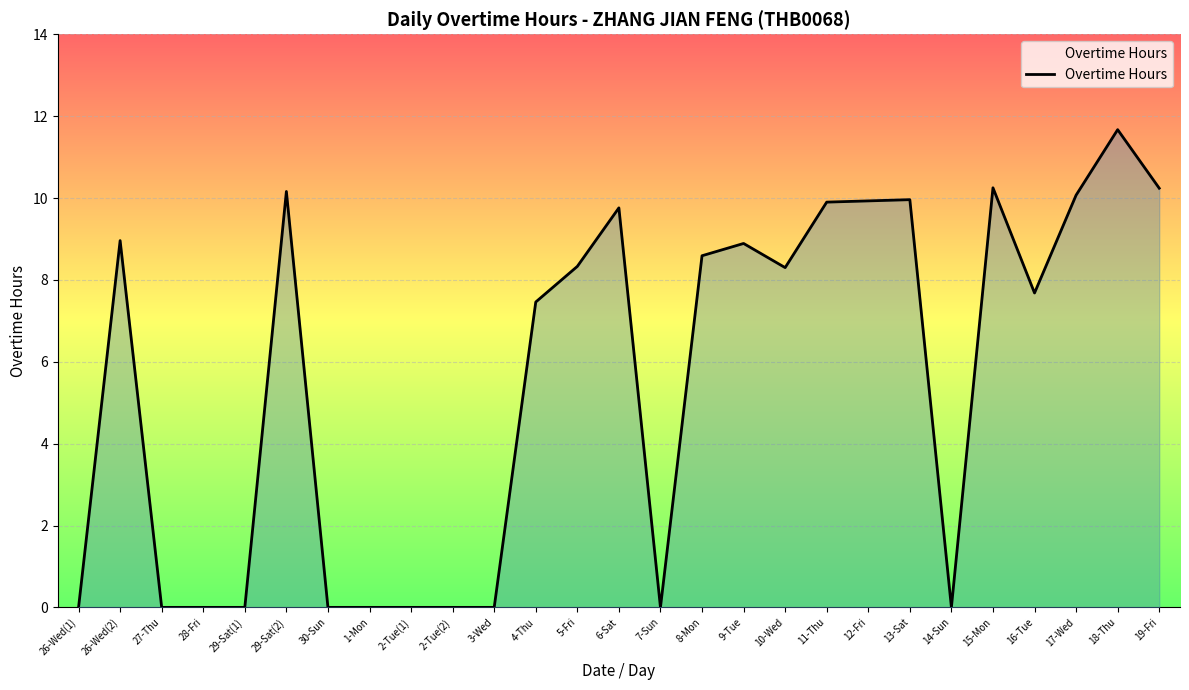

What is the greatest value displayed?

11.7